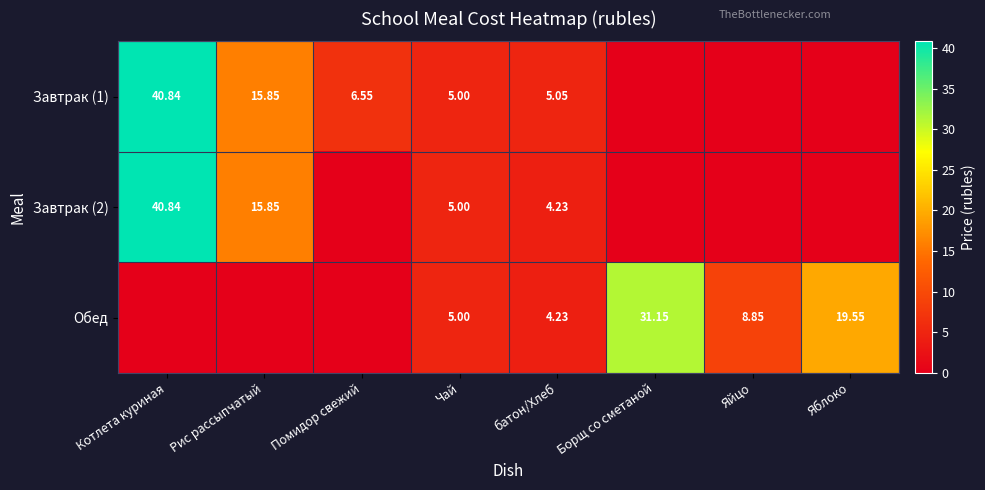

At how many categories does at least one series exceed 39?

1